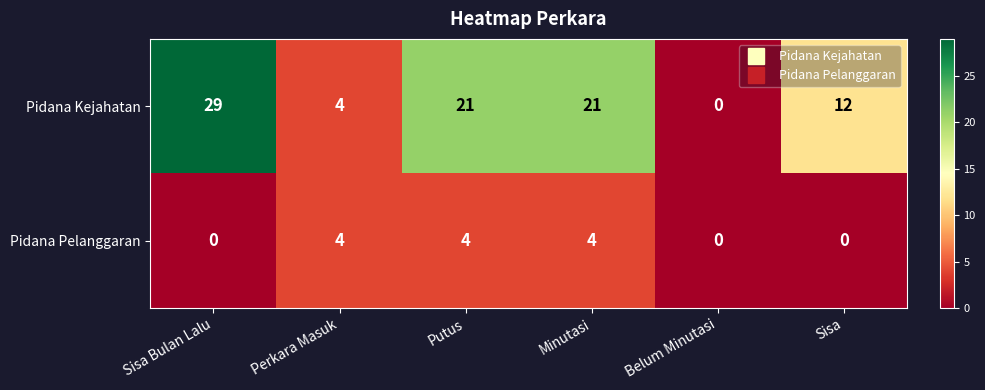

Reading right to left, list all the values displayed in this chart.

Pidana Kejahatan: Sisa=12	Belum Minutasi=0	Minutasi=21	Putus=21	Perkara Masuk=4	Sisa Bulan Lalu=29
Pidana Pelanggaran: Sisa=0	Belum Minutasi=0	Minutasi=4	Putus=4	Perkara Masuk=4	Sisa Bulan Lalu=0